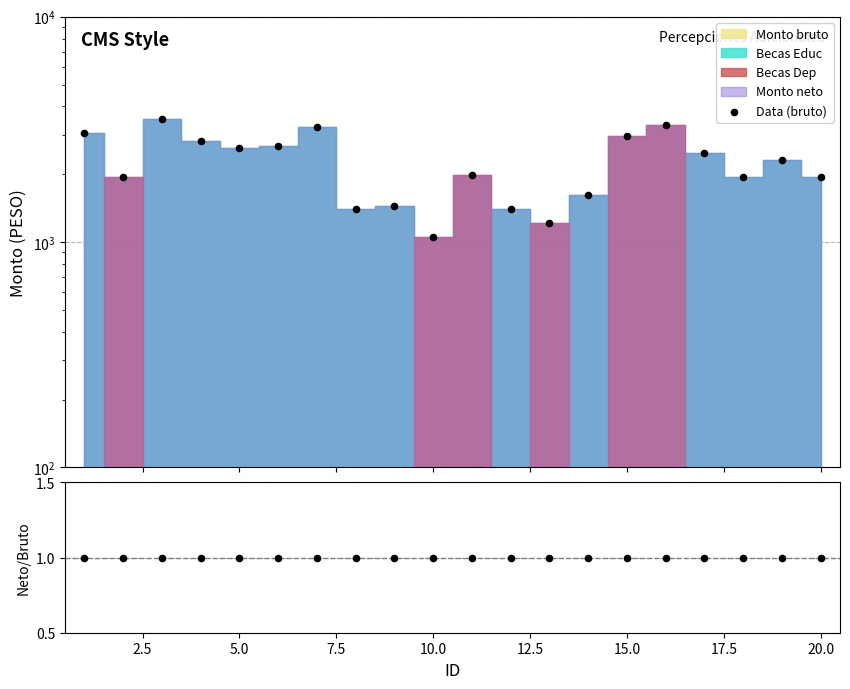

Which series reaches the maximum Y coordinate?

Data (bruto)